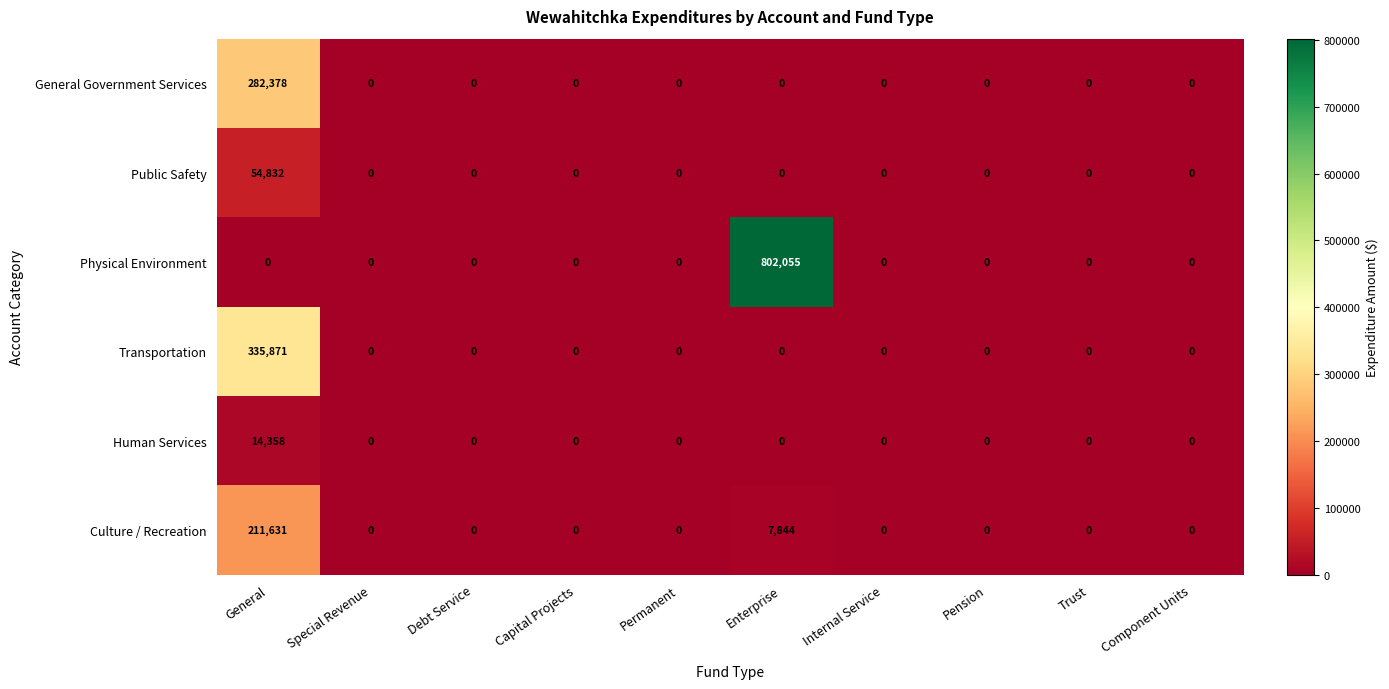

Which series has the largest range (max minus min)?

Physical Environment